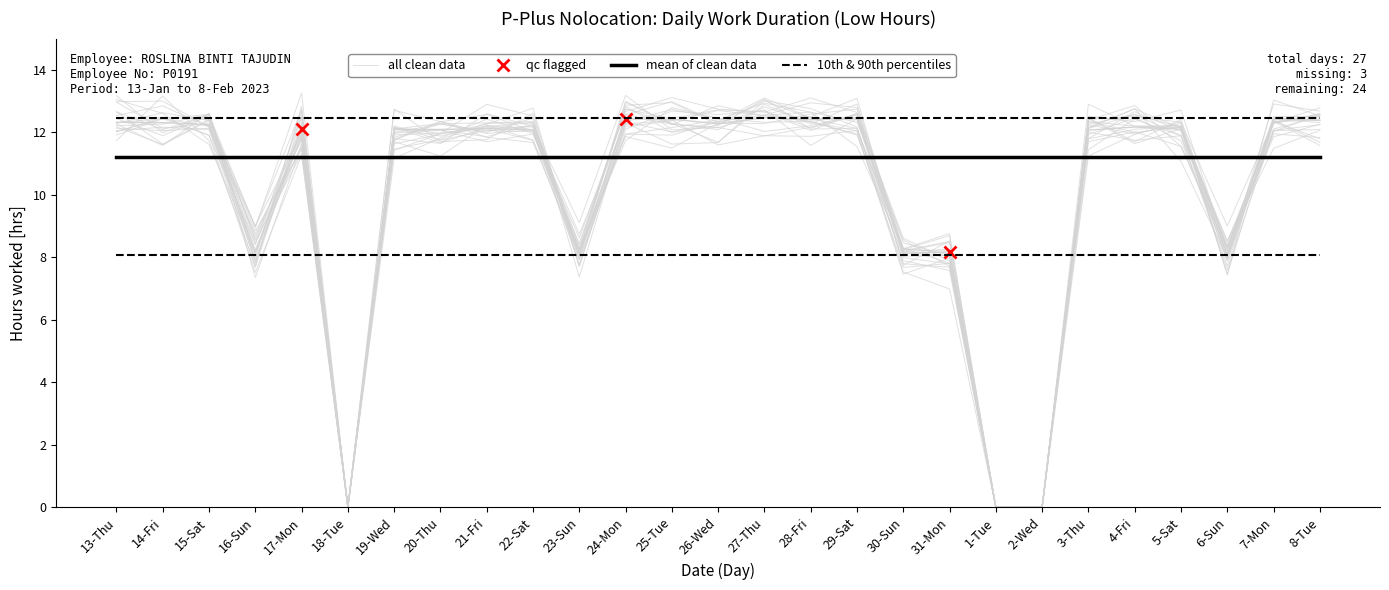

Where do 10th percentile and Low (hours worked) first cross each other?

17-Mon and 18-Tue